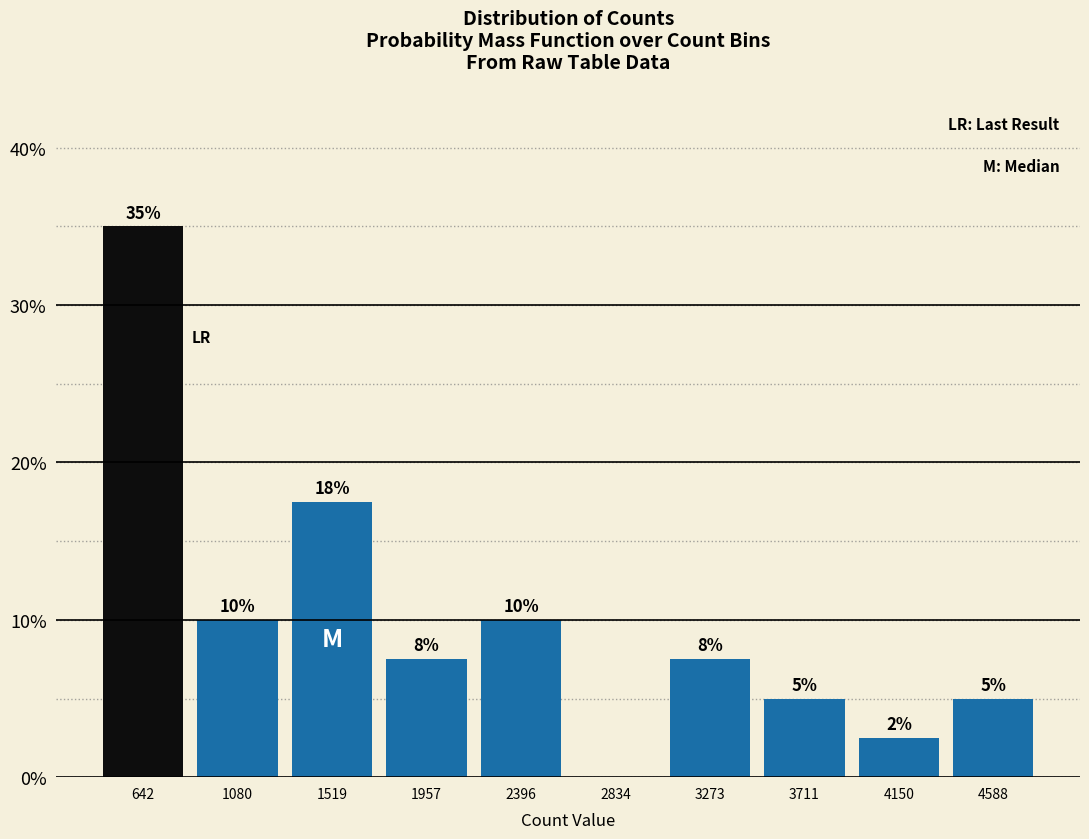

What is the change in value from 1080 to 2834?

-10.0